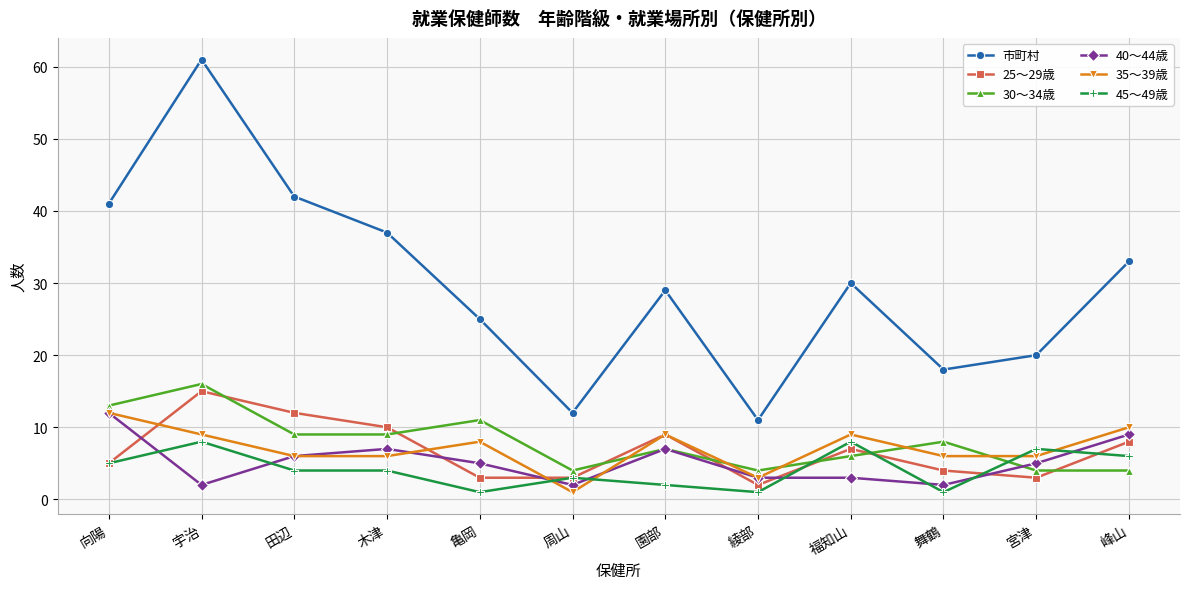

Reading left to right, transcribe all the data shown in this chart.

市町村: 向陽=41	宇治=61	田辺=42	木津=37	亀岡=25	周山=12	園部=29	綾部=11	福知山=30	舞鶴=18	宮津=20	峰山=33
25～29歳: 向陽=5	宇治=15	田辺=12	木津=10	亀岡=3	周山=3	園部=9	綾部=2	福知山=7	舞鶴=4	宮津=3	峰山=8
30～34歳: 向陽=13	宇治=16	田辺=9	木津=9	亀岡=11	周山=4	園部=7	綾部=4	福知山=6	舞鶴=8	宮津=4	峰山=4
40～44歳: 向陽=12	宇治=2	田辺=6	木津=7	亀岡=5	周山=2	園部=7	綾部=3	福知山=3	舞鶴=2	宮津=5	峰山=9
35～39歳: 向陽=12	宇治=9	田辺=6	木津=6	亀岡=8	周山=1	園部=9	綾部=3	福知山=9	舞鶴=6	宮津=6	峰山=10
45～49歳: 向陽=5	宇治=8	田辺=4	木津=4	亀岡=1	周山=3	園部=2	綾部=1	福知山=8	舞鶴=1	宮津=7	峰山=6